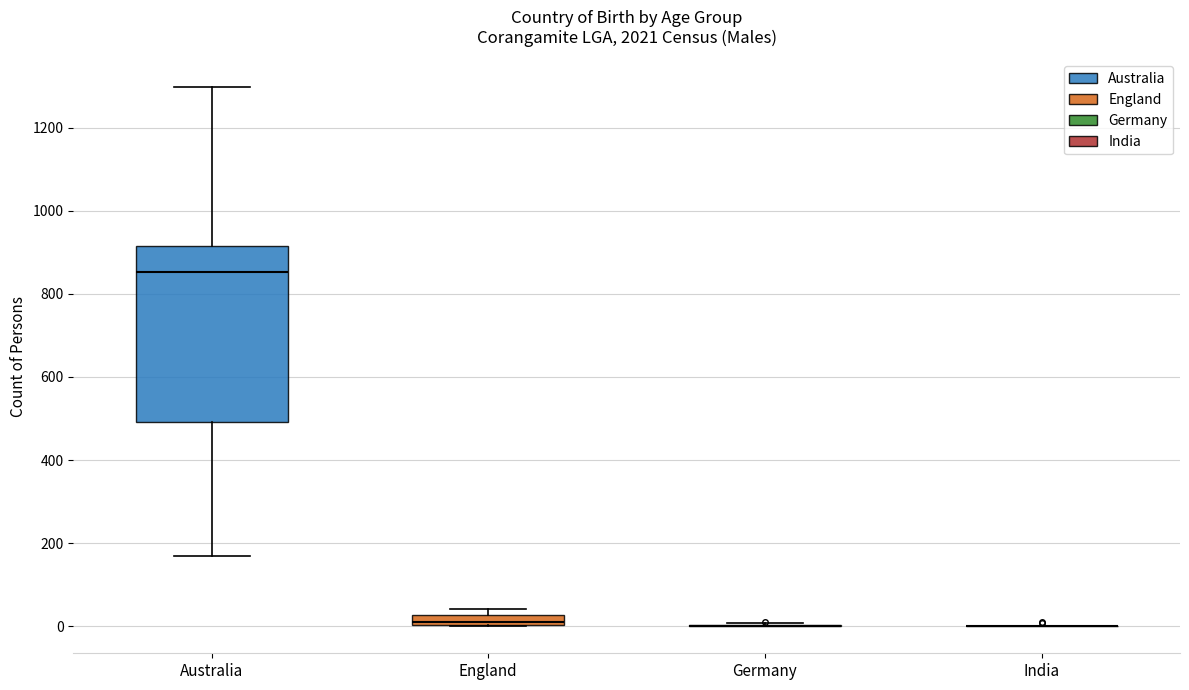

Comparing the boxes themselves (not the whiskers), which one is the tallest?

Australia